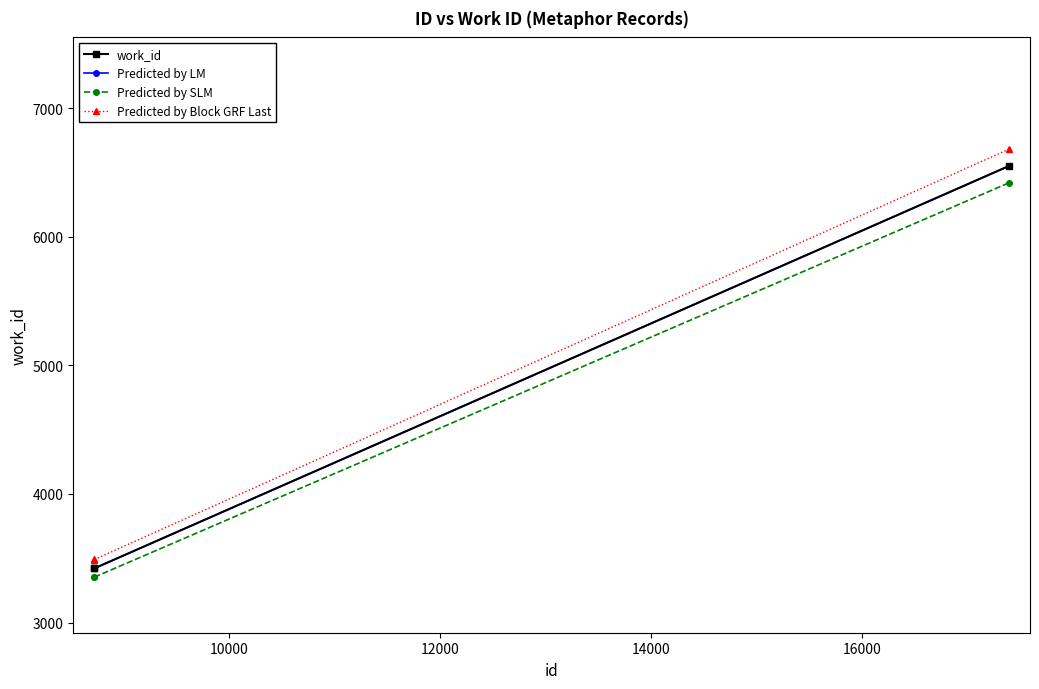

What is the difference between the maximum and minimum values in the Predicted by SLM series?

3066.4